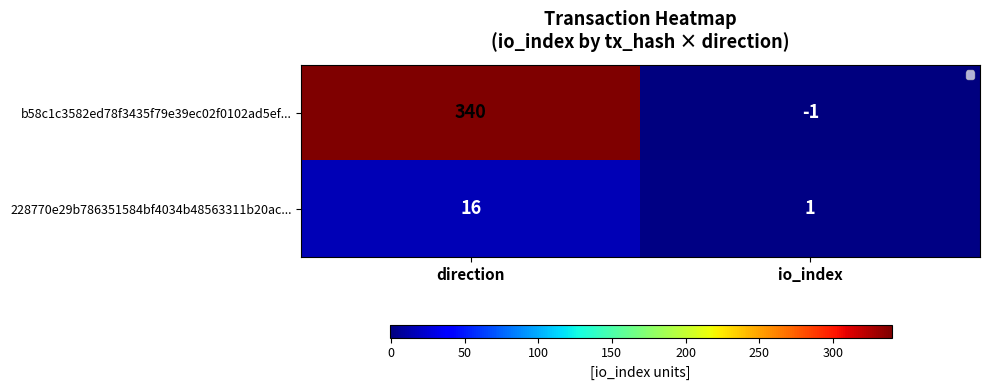

What is the difference between the highest and lowest values at io_index?

2